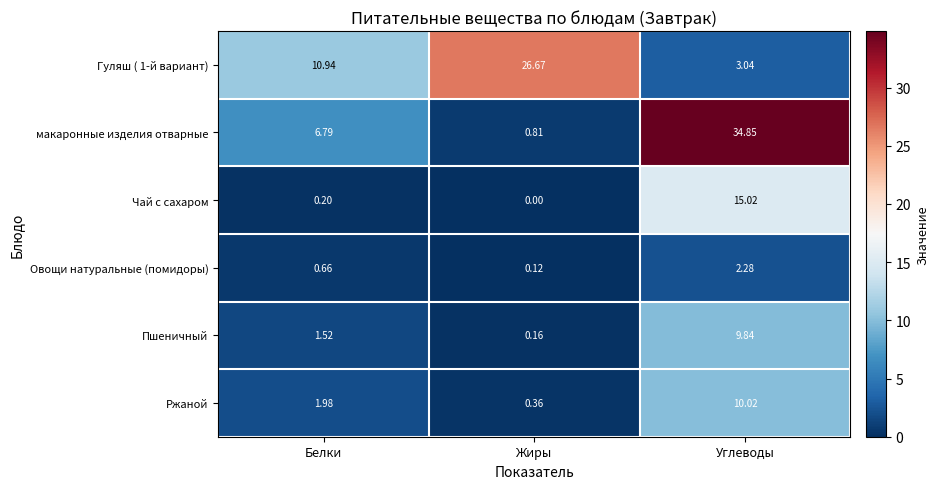

At which label does Ржаной first exceed 1?

Белки